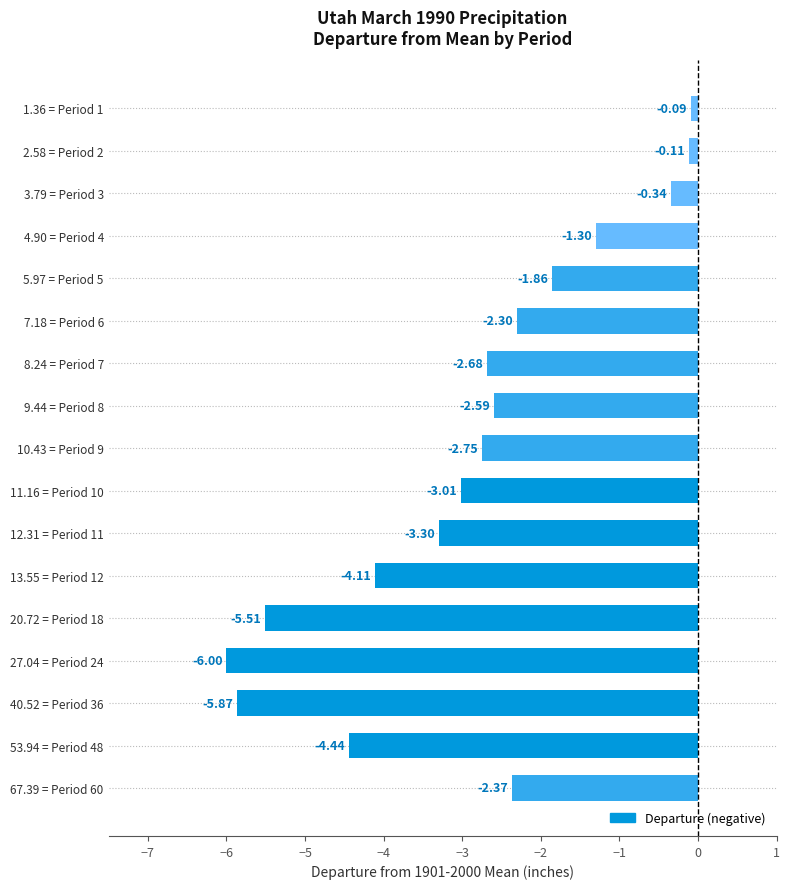

Between 67.39 = Period 60 and 13.55 = Period 12, which is larger?

67.39 = Period 60